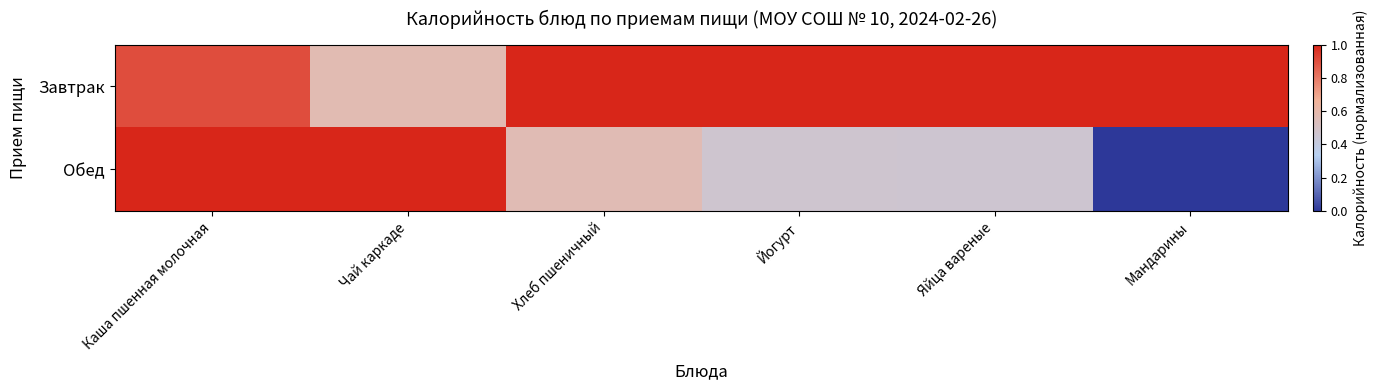

Reading left to right, extract all data points from this chart.

Завтрак: Каша пшенная молочная=0.9	Чай каркаде=0.6	Хлеб пшеничный=1.0	Йогурт=1.0	Яйца вареные=1.0	Мандарины=1.0
Обед: Каша пшенная молочная=1.0	Чай каркаде=1.0	Хлеб пшеничный=0.6	Йогурт=0.5	Яйца вареные=0.5	Мандарины=0.0